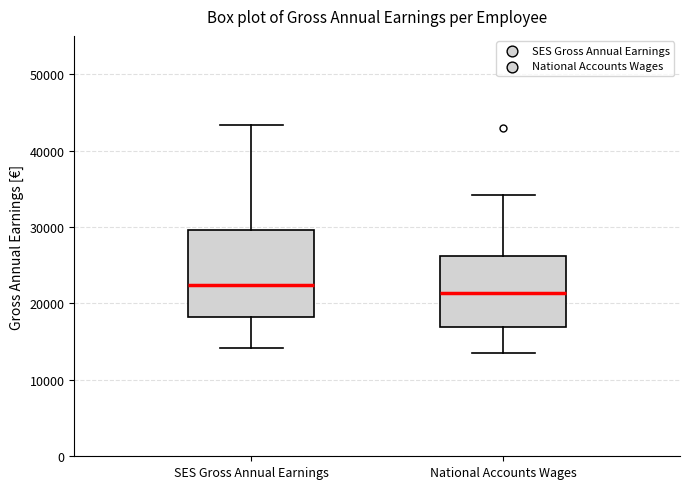

Comparing the boxes themselves (not the whiskers), which one is the tallest?

SES Gross Annual Earnings